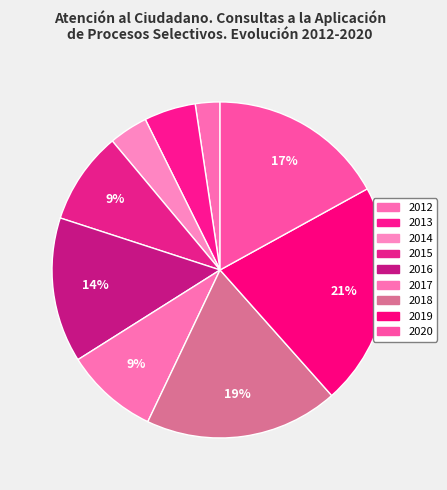

What is the smallest slice in the pie chart?

2012